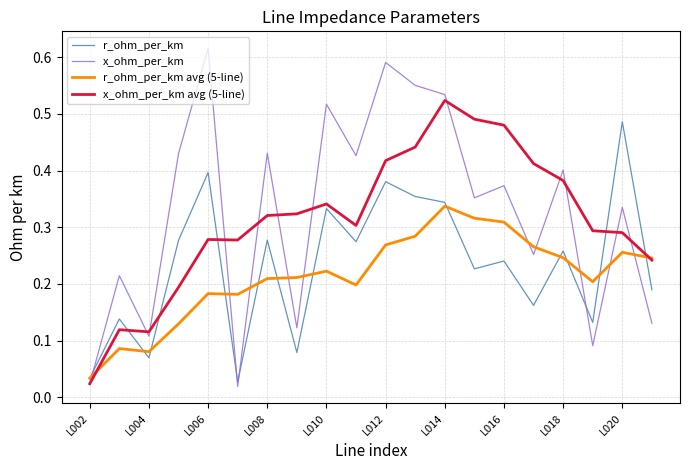

True or false: x_ohm_per_km and r_ohm_per_km intersect in this chart.

True